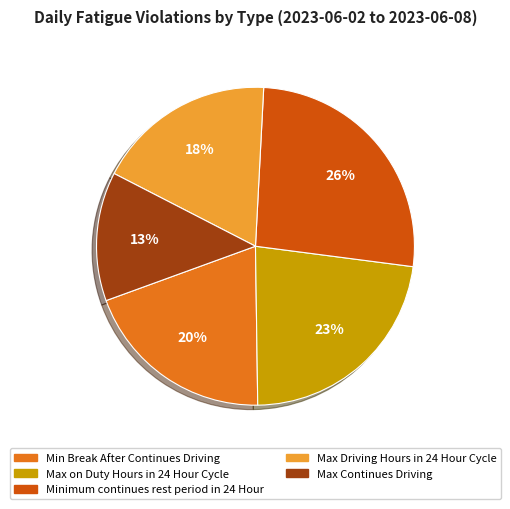

To the nearest percent, what portion does Max on Duty Hours in 24 Hour Cycle represent?

23%